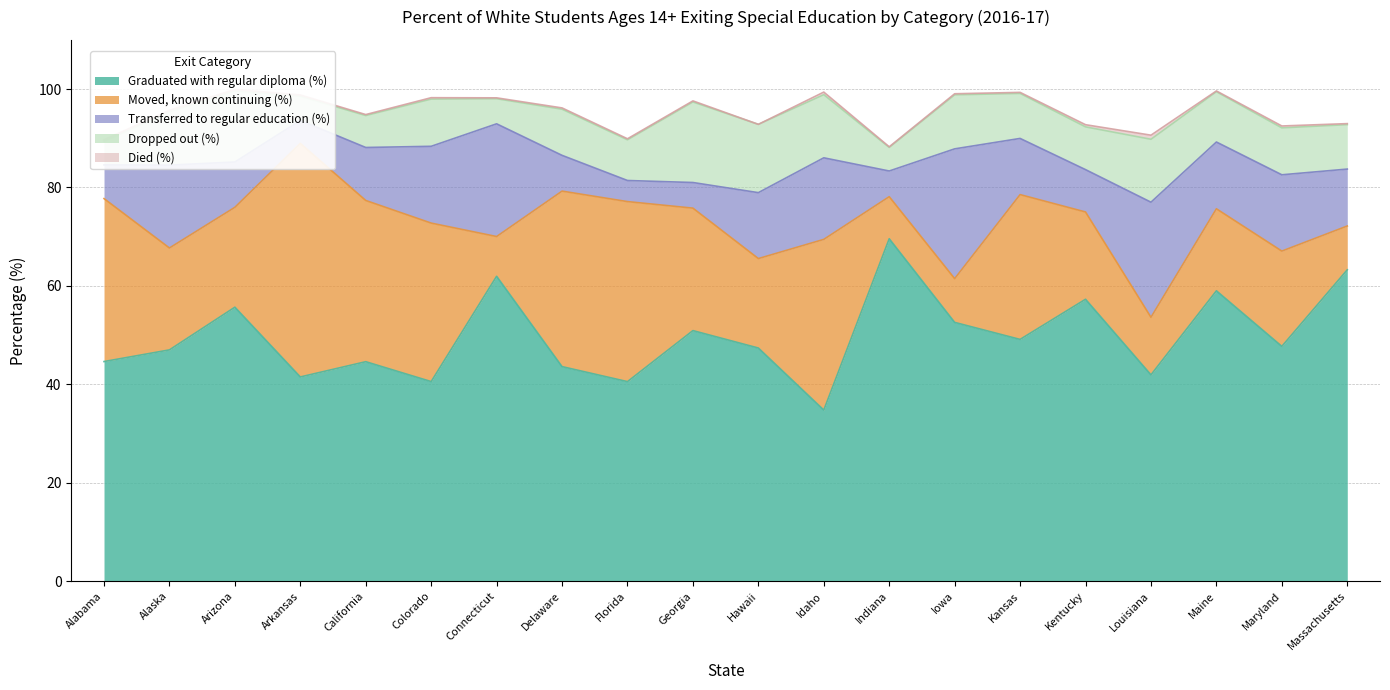

At which label is Graduated with regular diploma (%) closest to 52?

Iowa